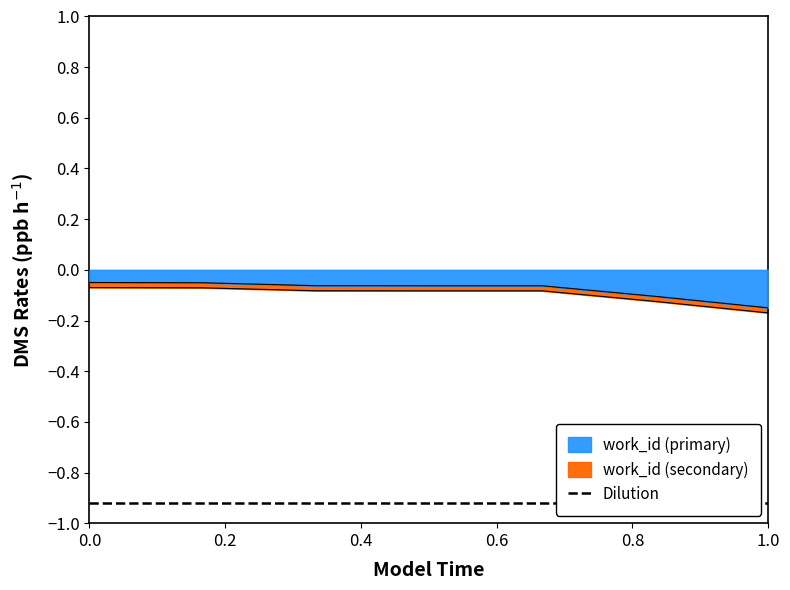

At which label does work_id (primary) reach its minimum?

1.0